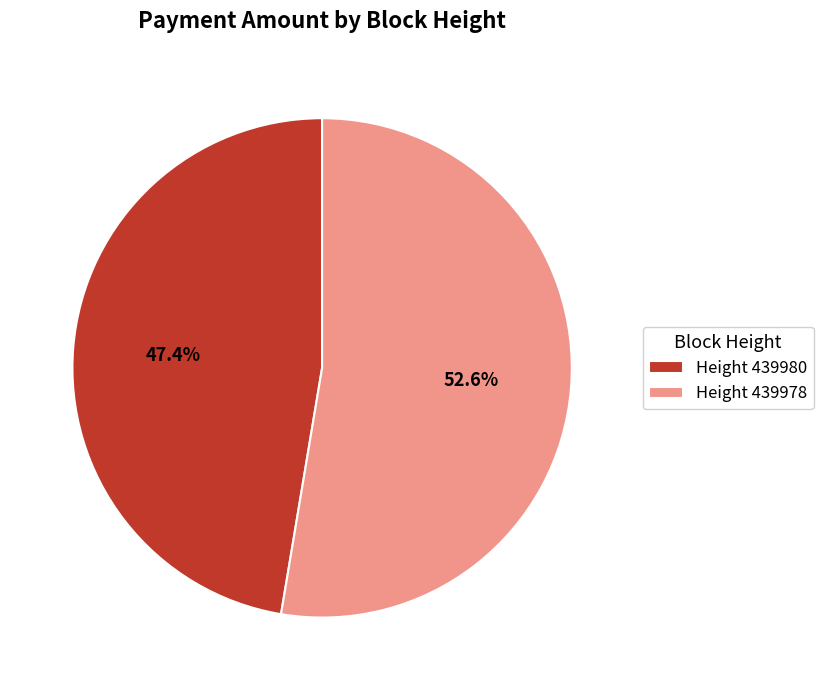

How many segments does this pie chart have?

2